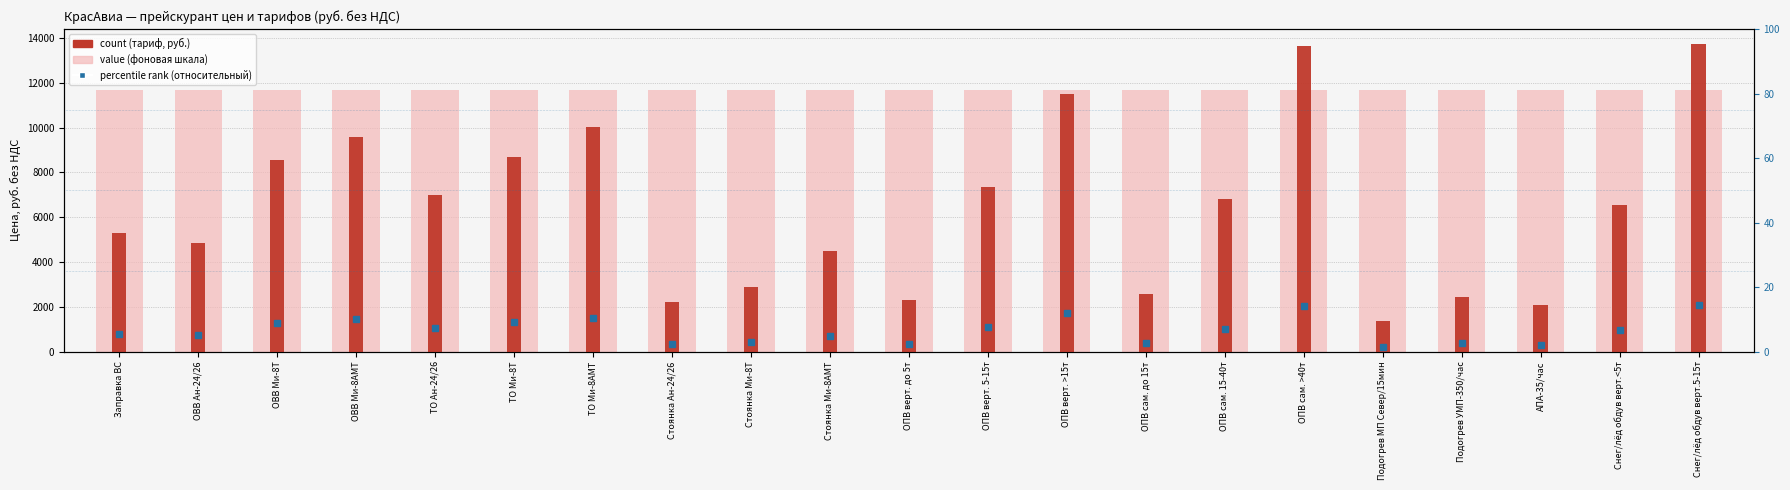

Reading left to right, list all the values displayed in this chart.

value (background): Заправка ВС=11659.6	ОВВ Ан-24/26=11659.6	ОВВ Ми-8Т=11659.6	ОВВ Ми-8АМТ=11659.6	ТО Ан-24/26=11659.6	ТО Ми-8Т=11659.6	ТО Ми-8АМТ=11659.6	Стоянка Ан-24/26=11659.6	Стоянка Ми-8Т=11659.6	Стоянка Ми-8АМТ=11659.6	ОПВ верт. до 5т=11659.6	ОПВ верт. 5-15т=11659.6	ОПВ верт. >15т=11659.6	ОПВ сам. до 15т=11659.6	ОПВ сам. 15-40т=11659.6	ОПВ сам. >40т=11659.6	Подогрев МП Север/15мин=11659.6	Подогрев УМП-350/час=11659.6	АПА-35/час=11659.6	Снег/лёд обдув верт.<5т=11659.6	Снег/лёд обдув верт.5-15т=11659.6
count: Заправка ВС=5290.4	ОВВ Ан-24/26=4830.0	ОВВ Ми-8Т=8533.0	ОВВ Ми-8АМТ=9591.0	ТО Ан-24/26=6992.0	ТО Ми-8Т=8671.0	ТО Ми-8АМТ=10028.0	Стоянка Ан-24/26=2208.0	Стоянка Ми-8Т=2898.0	Стоянка Ми-8АМТ=4485.0	ОПВ верт. до 5т=2300.0	ОПВ верт. 5-15т=7360.0	ОПВ верт. >15т=11500.0	ОПВ сам. до 15т=2552.1	ОПВ сам. 15-40т=6808.0	ОПВ сам. >40т=13662.0	Подогрев МП Север/15мин=1352.0	Подогрев УМП-350/час=2445.0	АПА-35/час=2062.0	Снег/лёд обдув верт.<5т=6532.0	Снег/лёд обдув верт.5-15т=13717.2